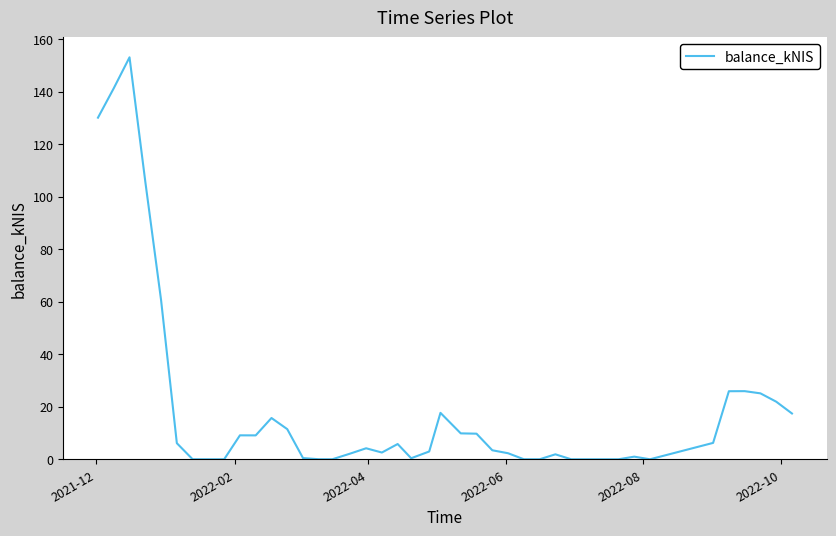

What is the greatest value displayed?

153.1